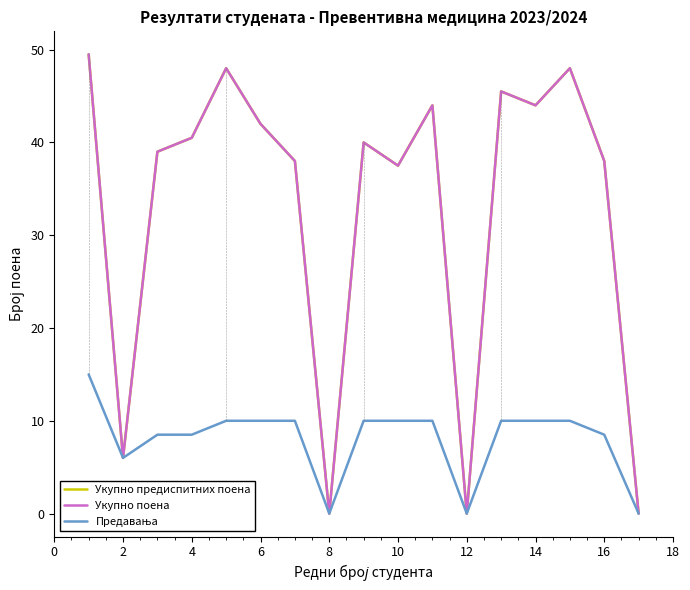

How many interior local peaks does the Укупно поена series have?

5